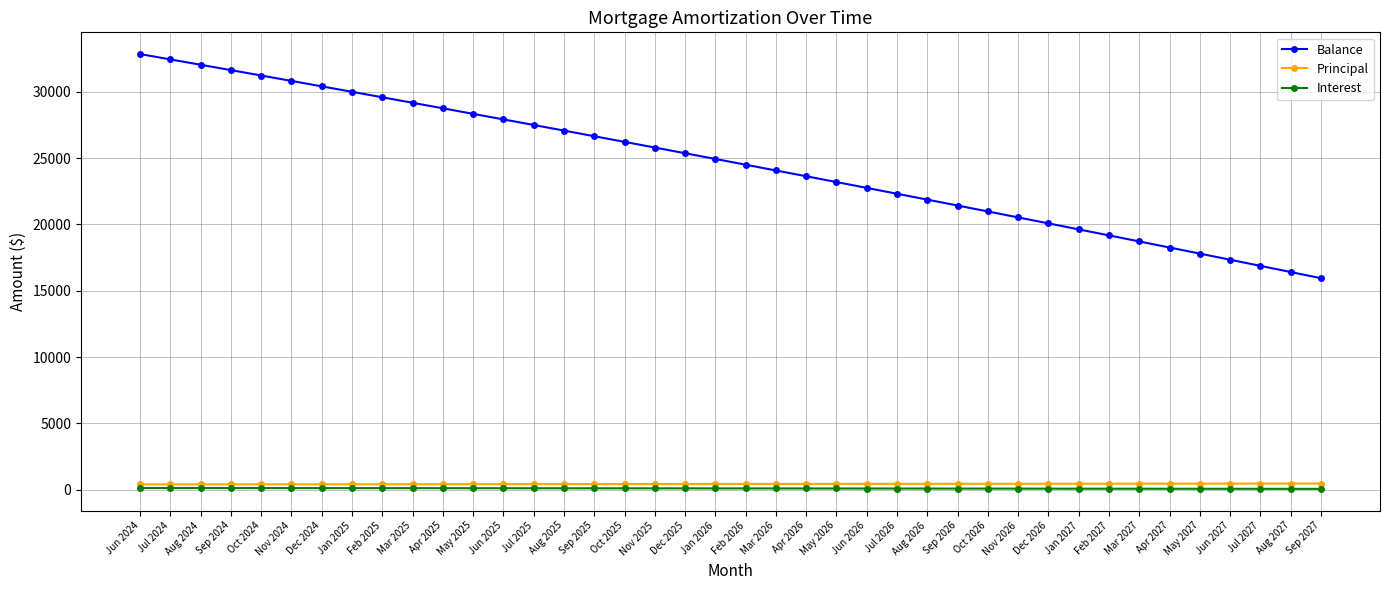

What is the sum of all Interest values?

3965.3